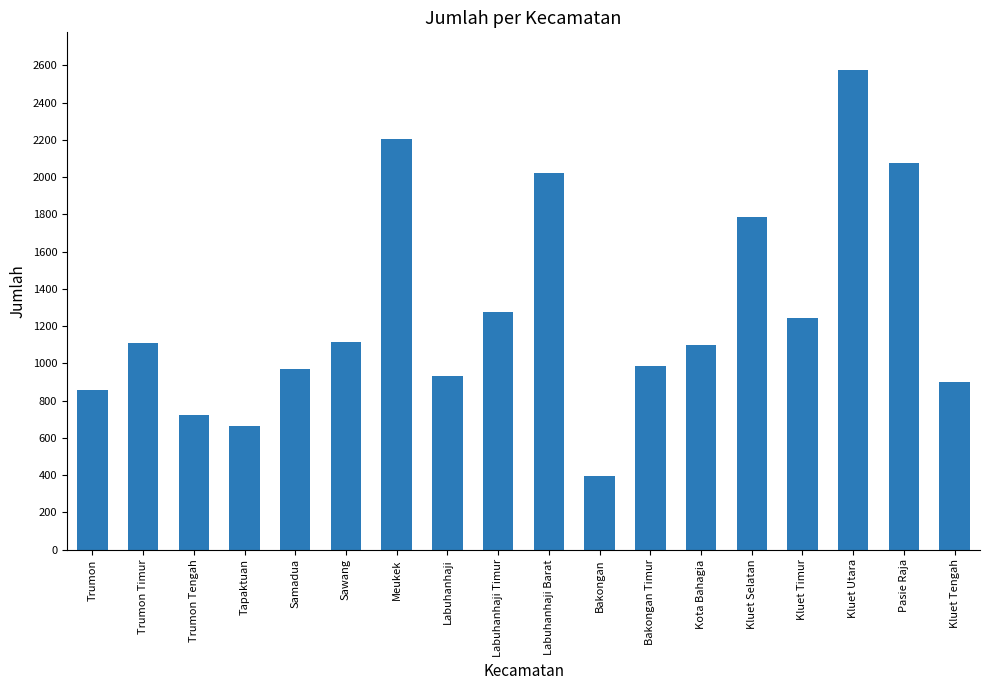

Which label corresponds to the largest value in the chart?

Kluet Utara